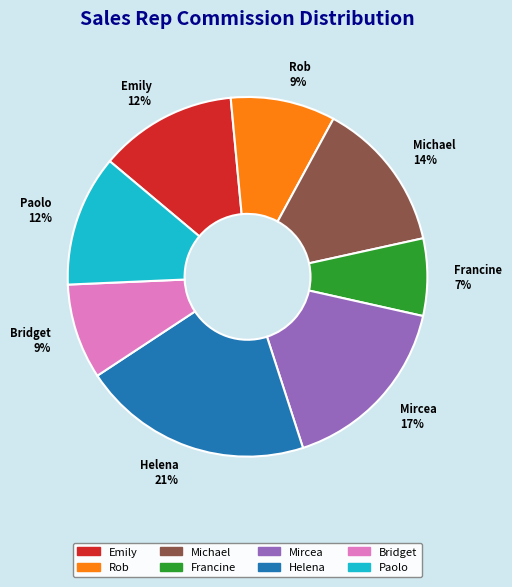

Count the number of slices in the pie.

8